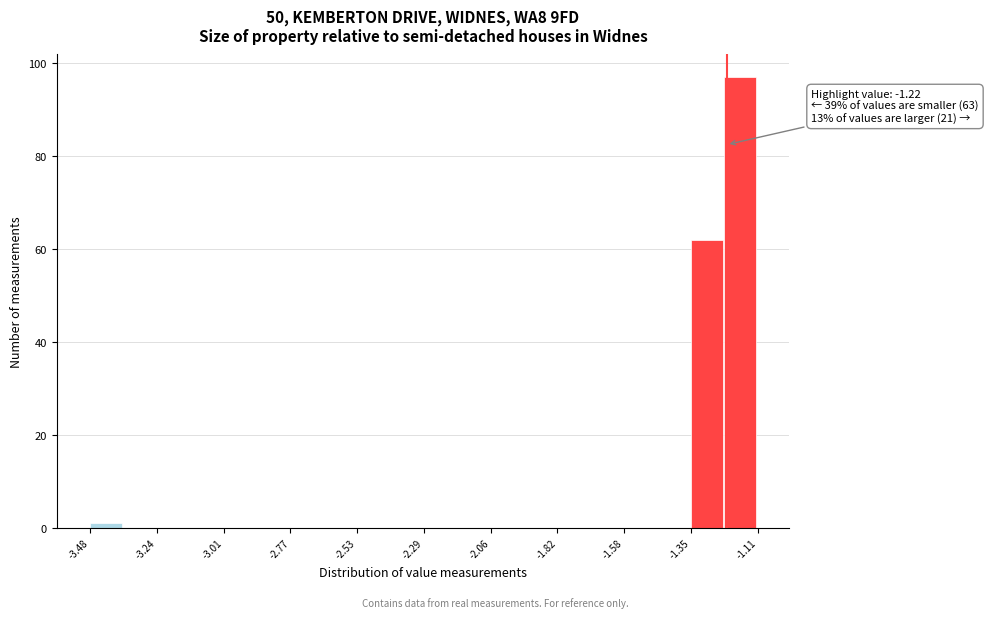

Around what value on the x-axis is the tallest bar? Give the approximate position of its centre, as read against the axis.

-1.15